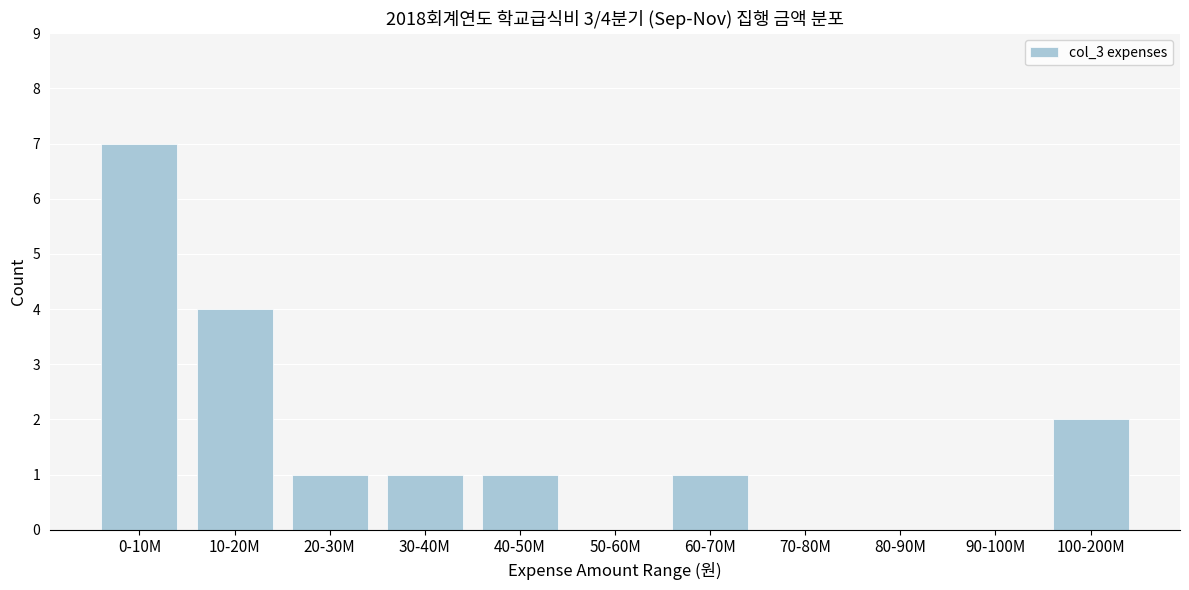

Reading right to left, list all the values displayed in this chart.

100-200M=2	90-100M=0	80-90M=0	70-80M=0	60-70M=1	50-60M=0	40-50M=1	30-40M=1	20-30M=1	10-20M=4	0-10M=7